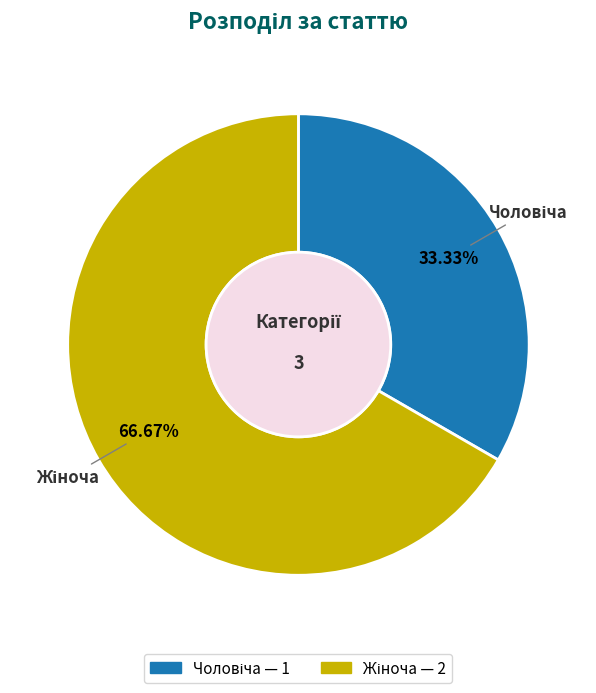

Is there any slice that represents more than half of the pie?

Yes